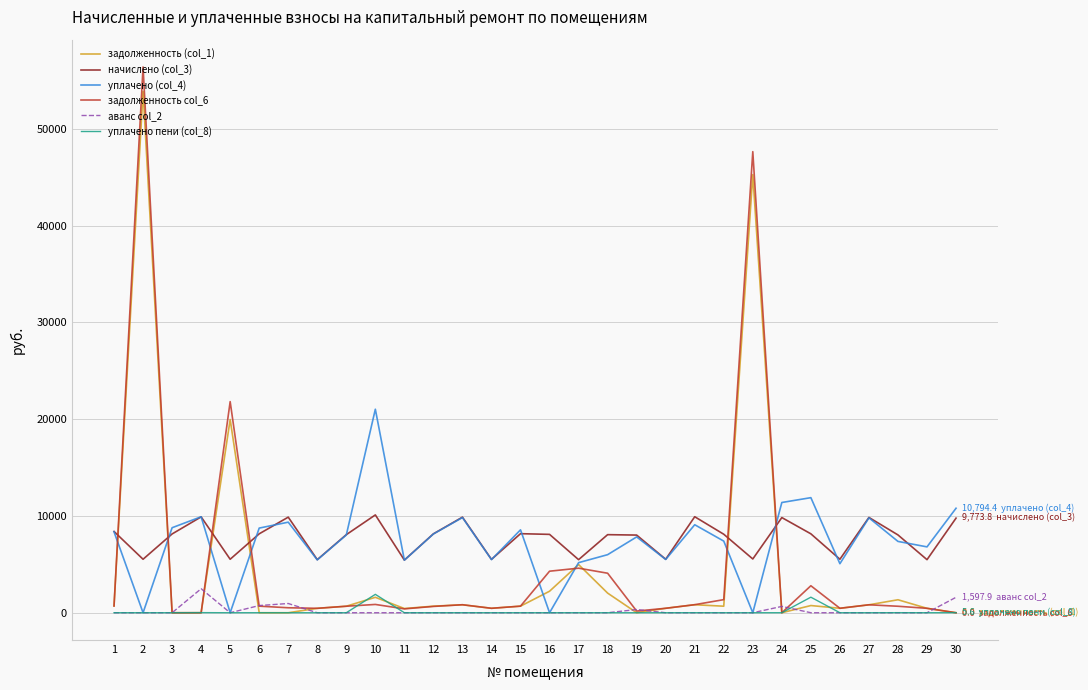

Which series has the widest spread of values?

задолженность col_6